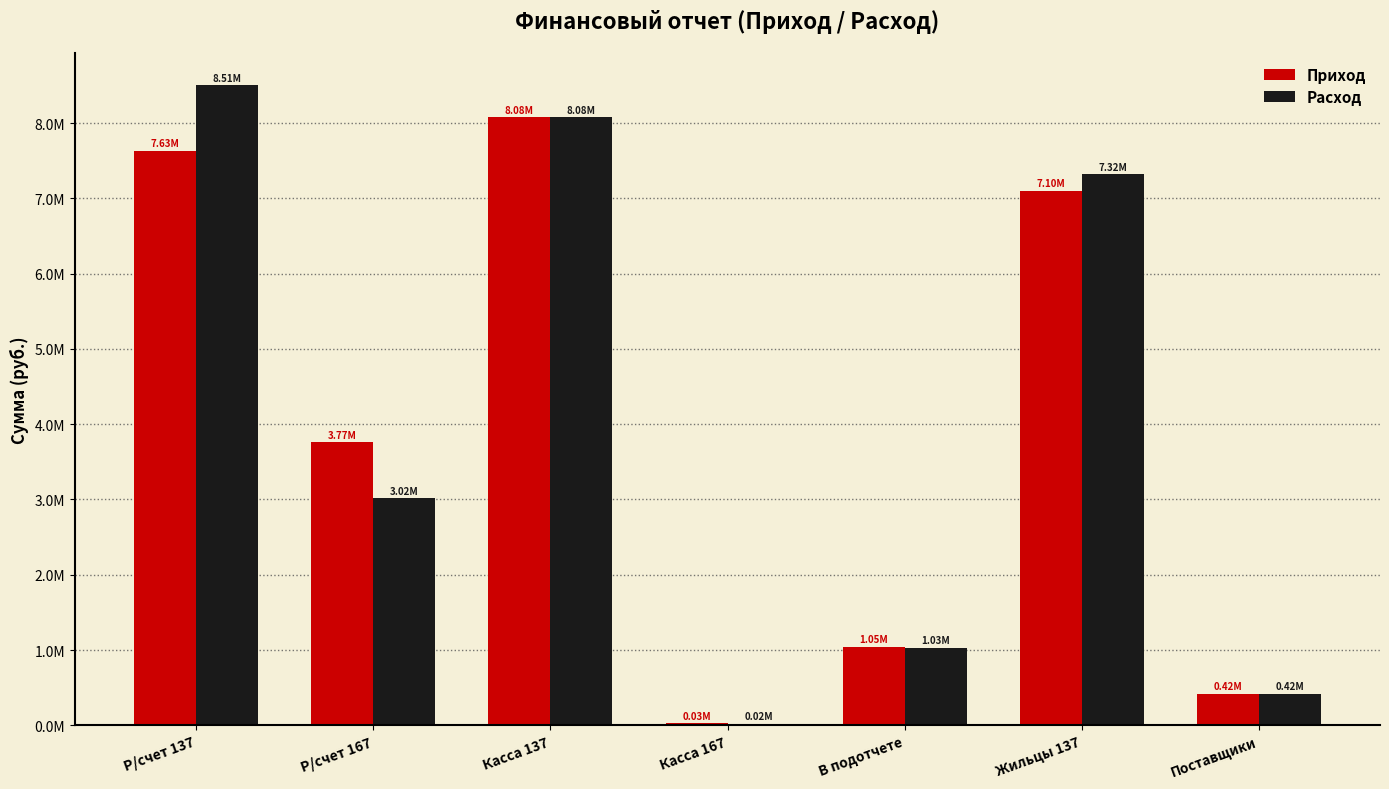

What are all the series names shown in the legend?

Приход, Расход